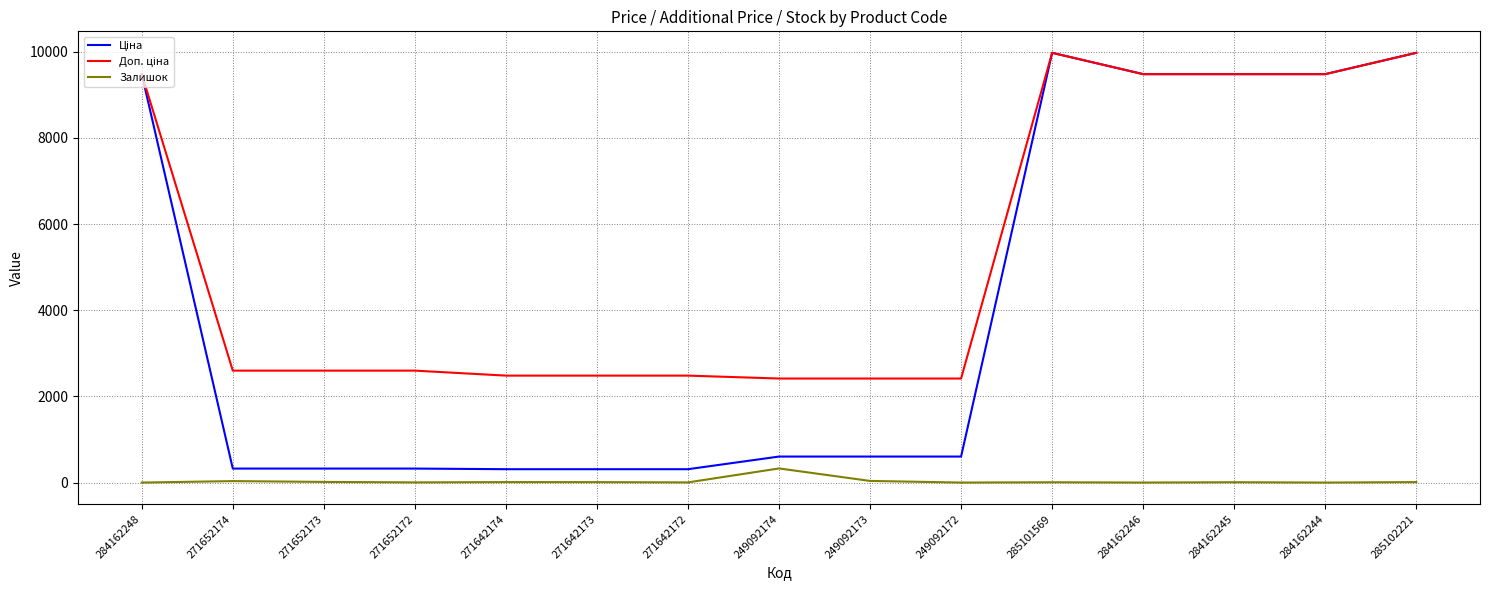

What position from the left is 284162245?

13